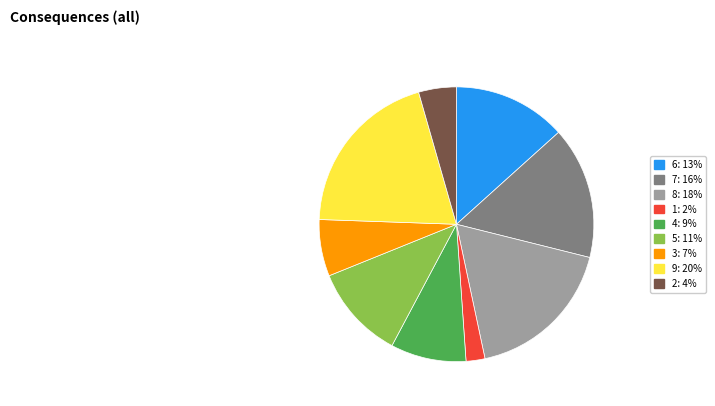

Rank the categories by value from lowest to highest.

1, 2, 3, 4, 5, 6, 7, 8, 9